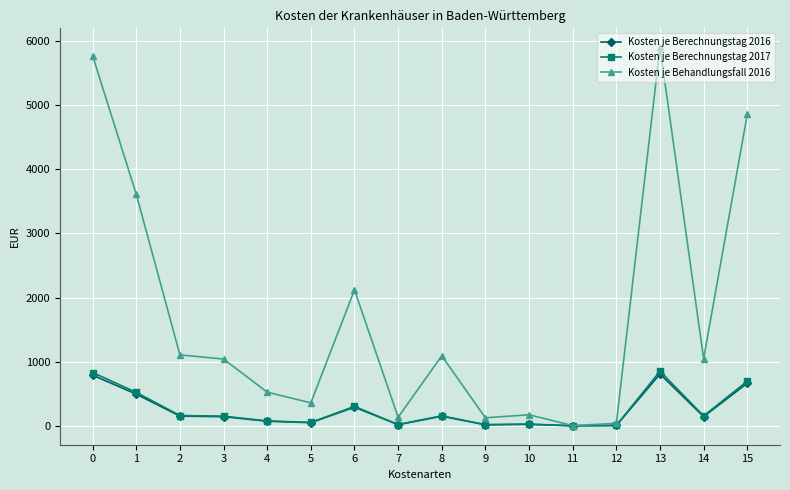

Which series has the widest spread of values?

Kosten je Behandlungsfall 2016